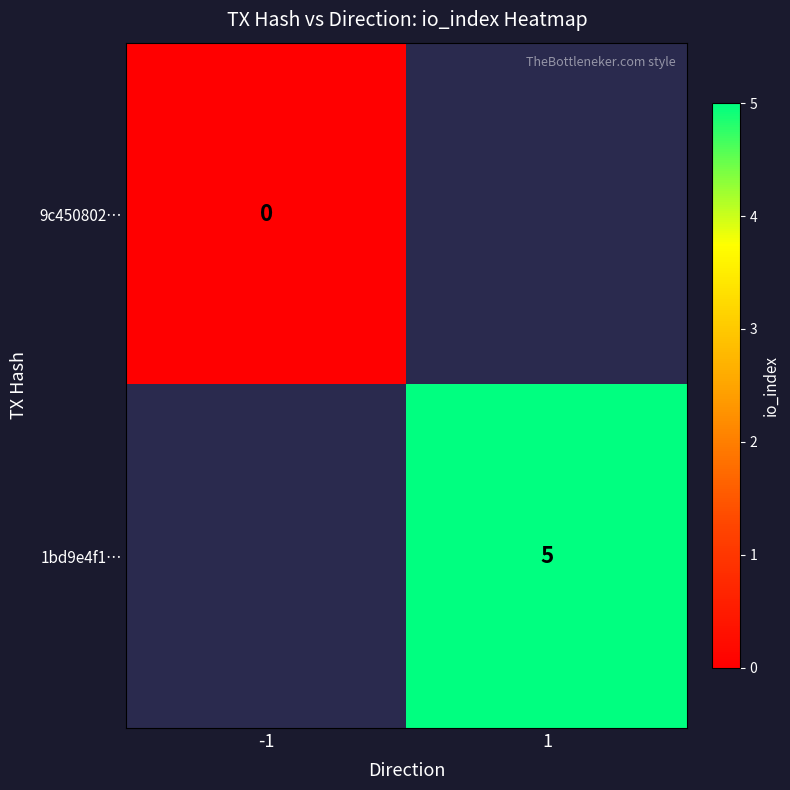

Rank the series by their average value, from lowest to highest.

9c450802…, 1bd9e4f1…